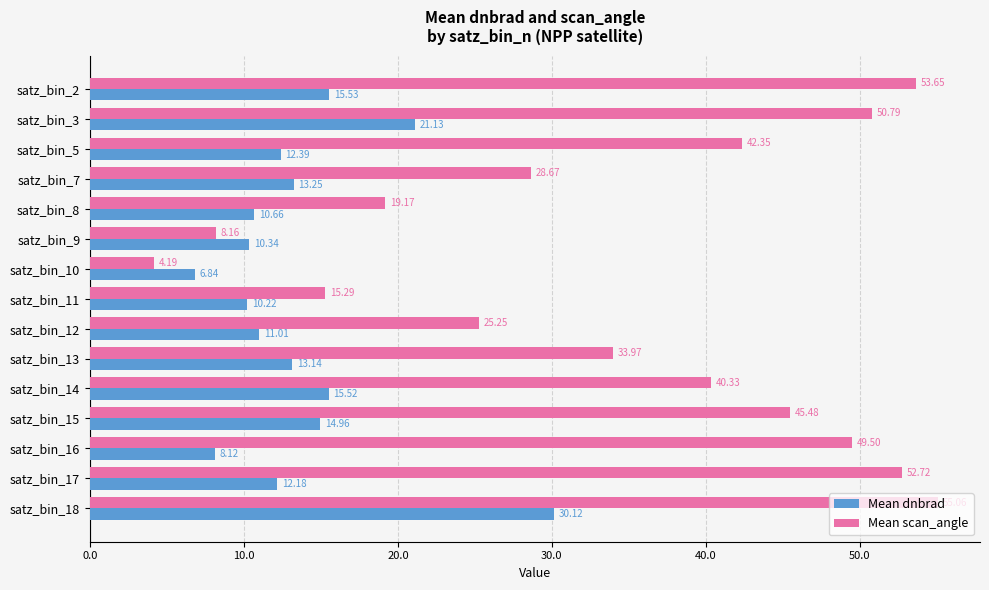

Rank the series by their maximum value, from highest to lowest.

Mean scan_angle, Mean dnbrad